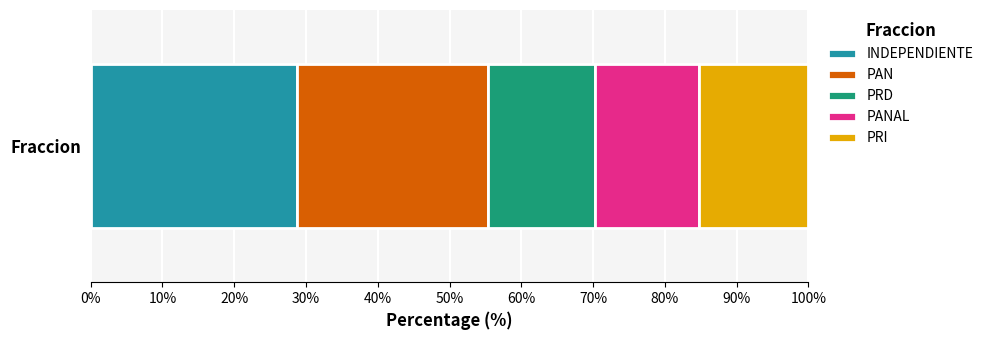

Reading left to right, extract all data points from this chart.

504	468	261	255	267